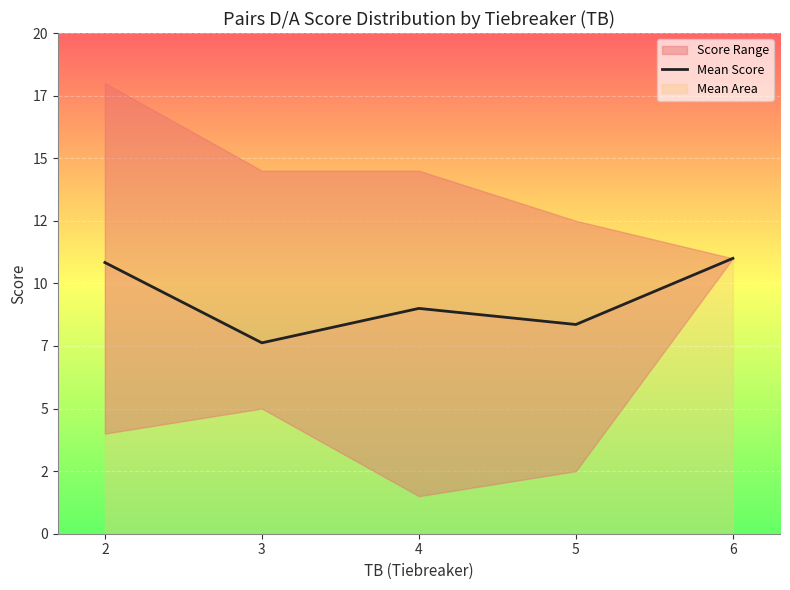

List the labels in order of value, smallest first.

3, 5, 4, 2, 6